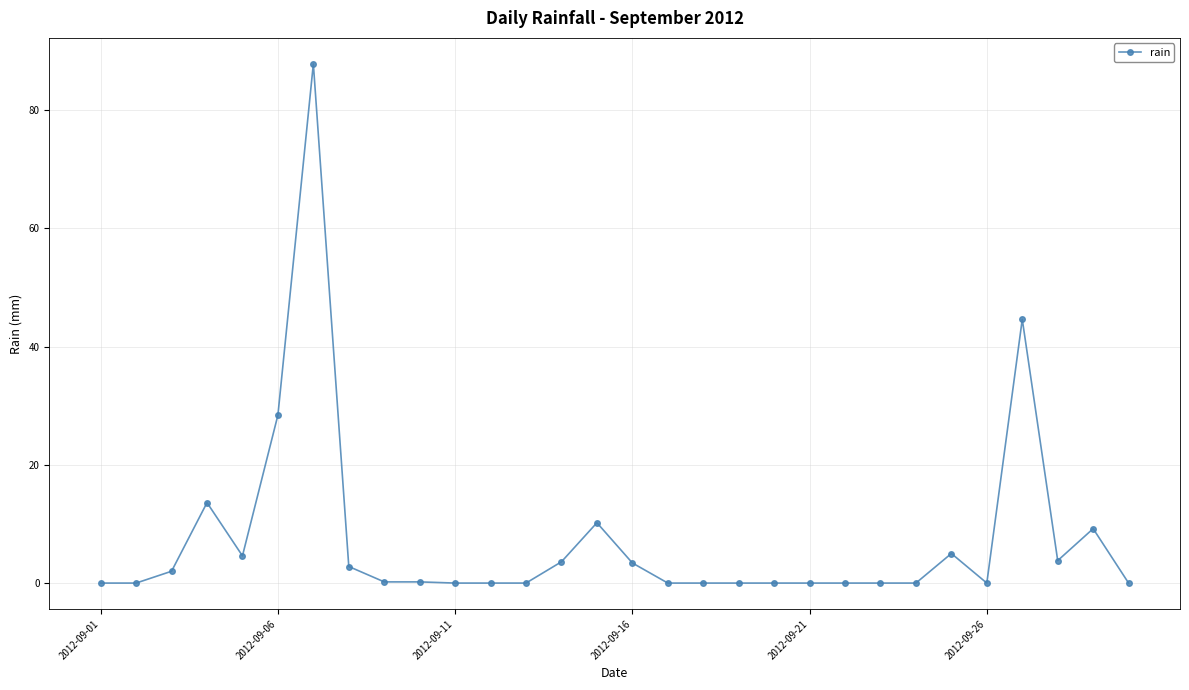

What is the sum of all values?

219.4